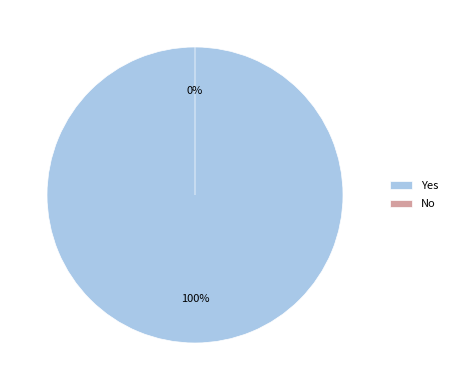

True or false: Yes accounts for 100% of the total.

True